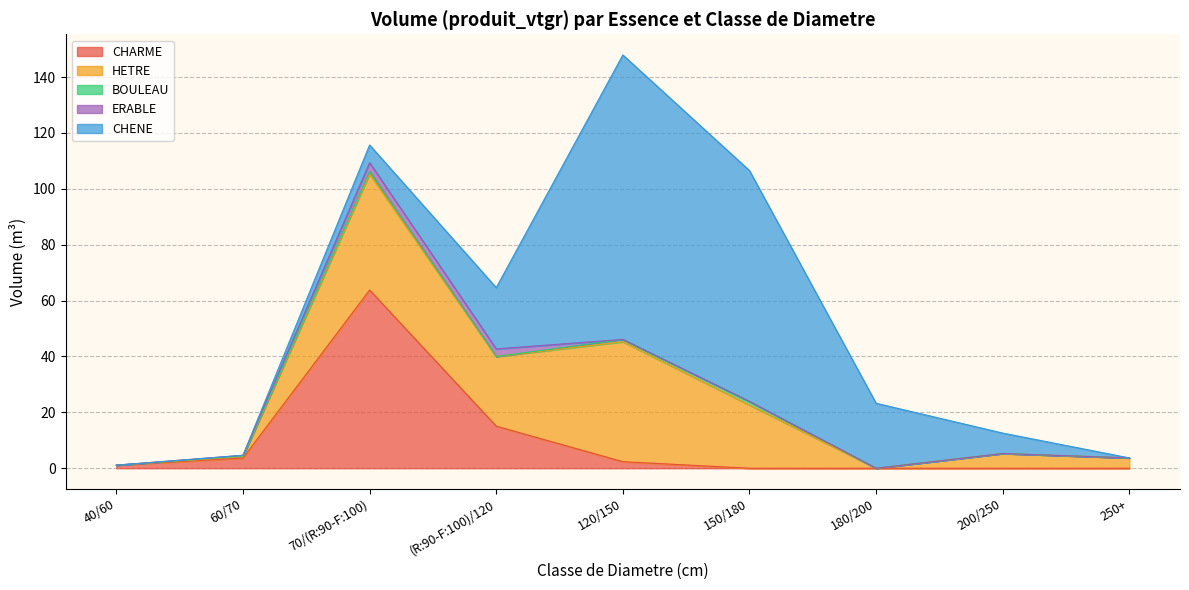

At which label is CHARME closest to 31?

(R:90-F:100)/120